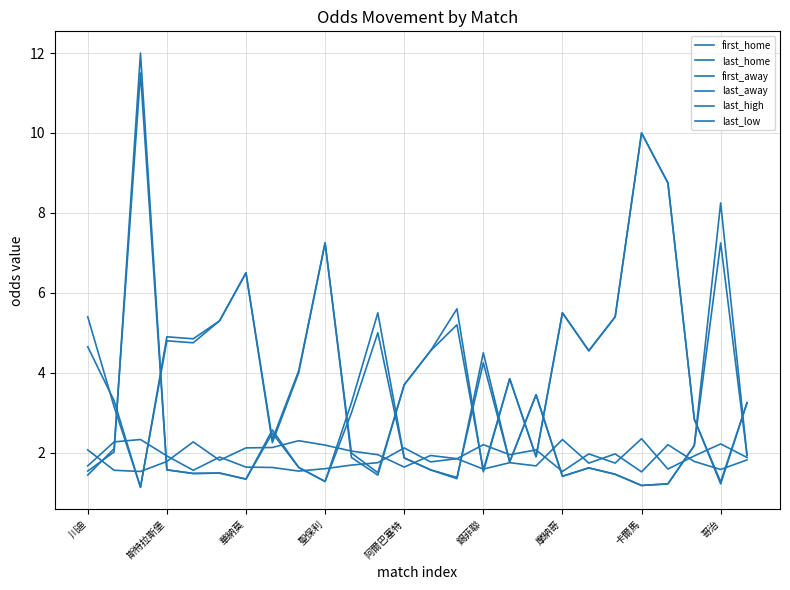

At how many categories does at least one series exceed 8?

4